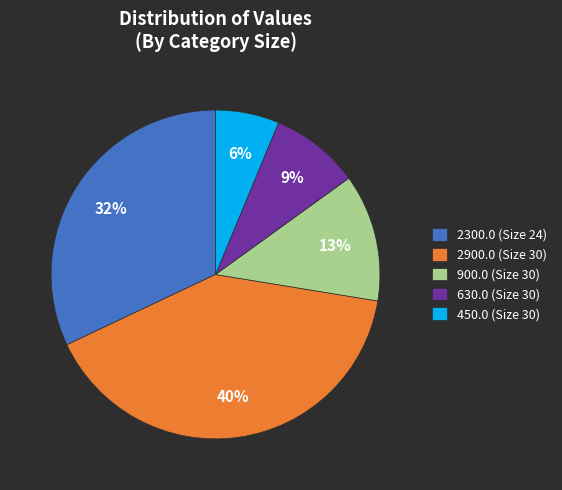

Is the sum of 2300.0 (Size 24) and 630.0 (Size 30) greater than half?

No